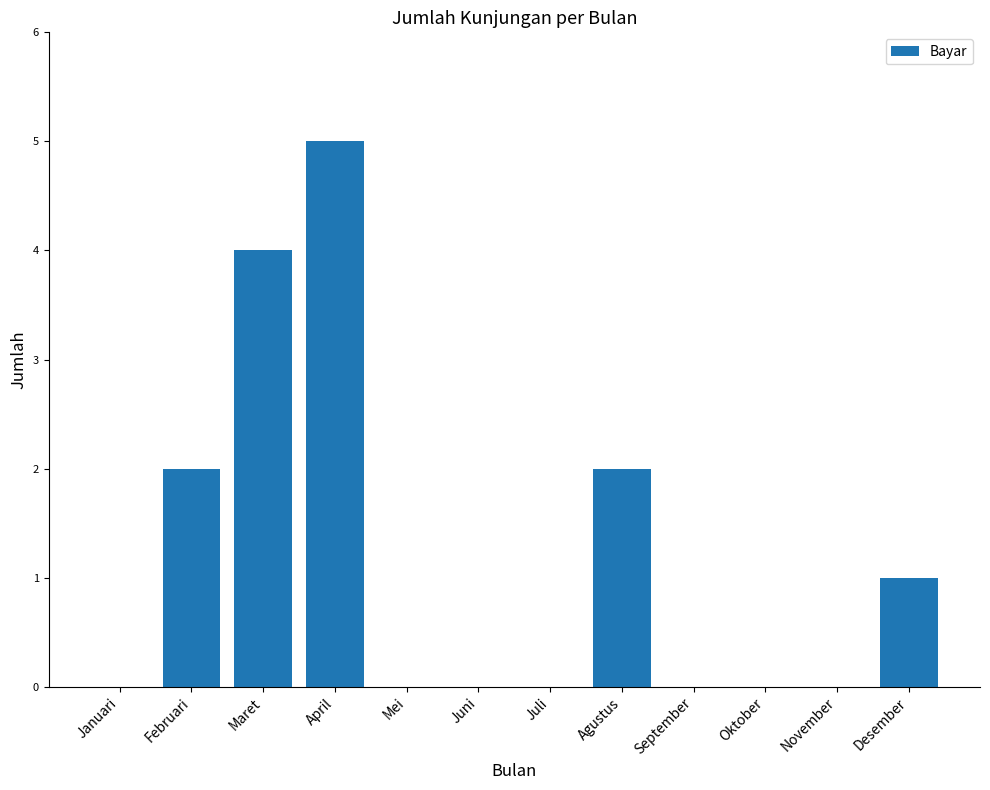

Are the bars horizontal?

No